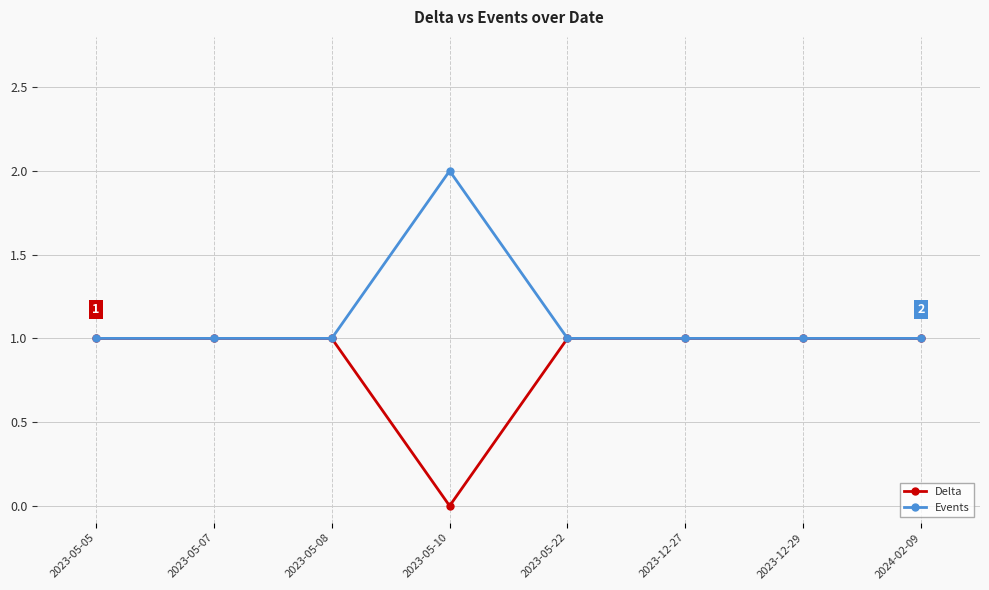

What is the sum of the Events values at 2023-05-08 and 2023-12-29?

2